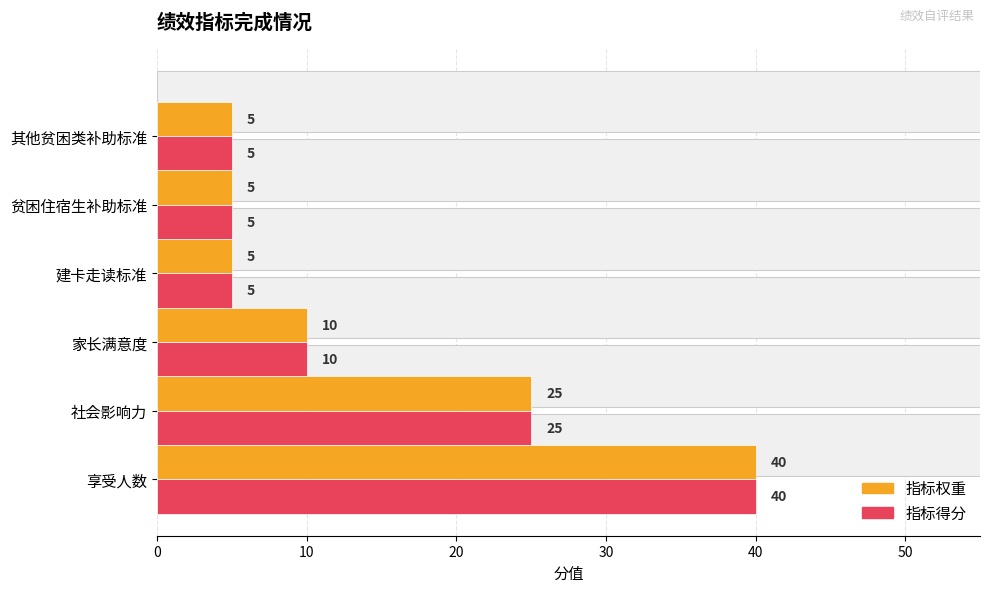

Does the chart contain any negative values?

No